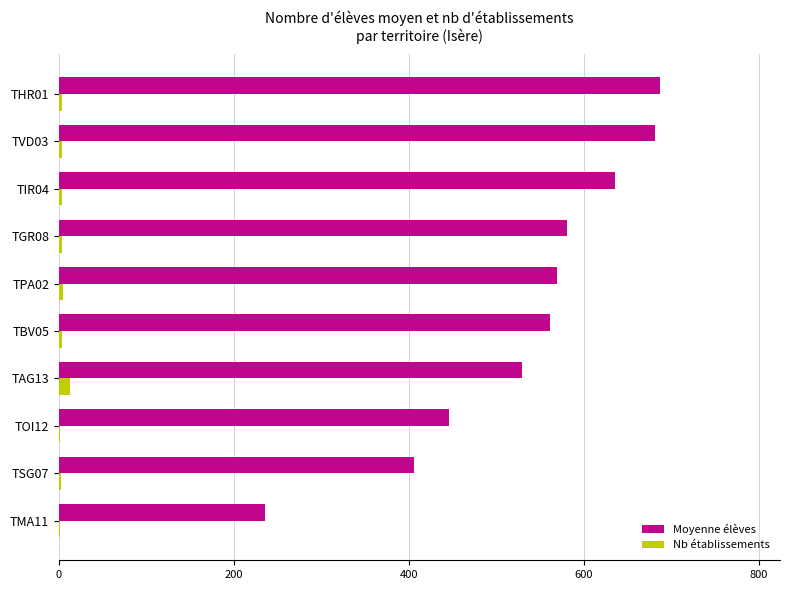

What is the maximum value for Moyenne élèves?

687